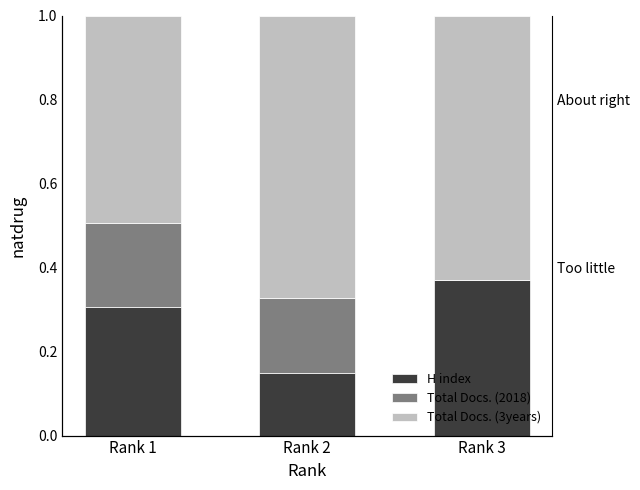

Between Rank 1 and Rank 3, which series saw the biggest shift?

Total Docs. (2018)